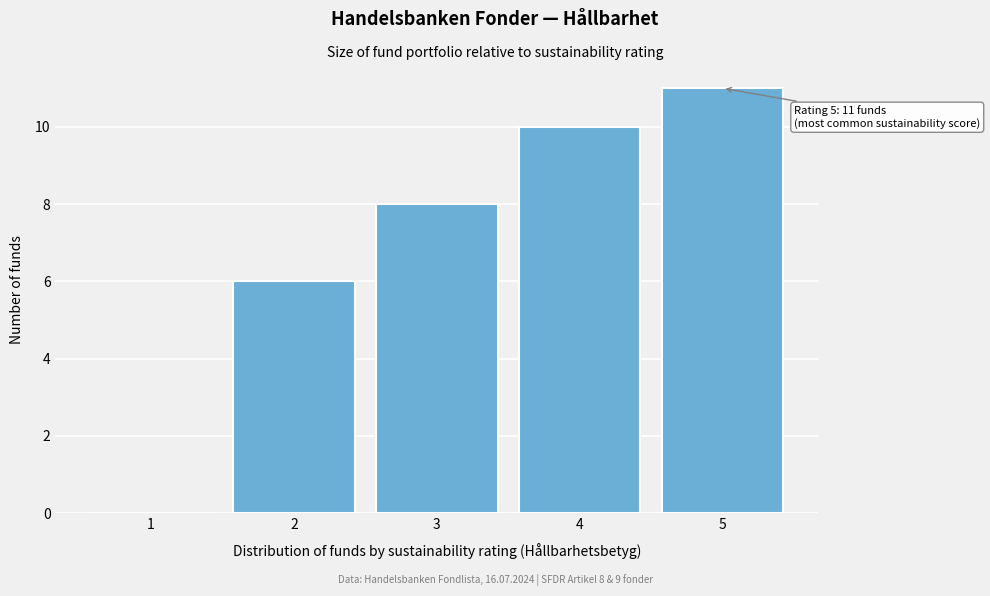

Reading left to right, extract all data points from this chart.

1=0	2=6	3=8	4=10	5=11